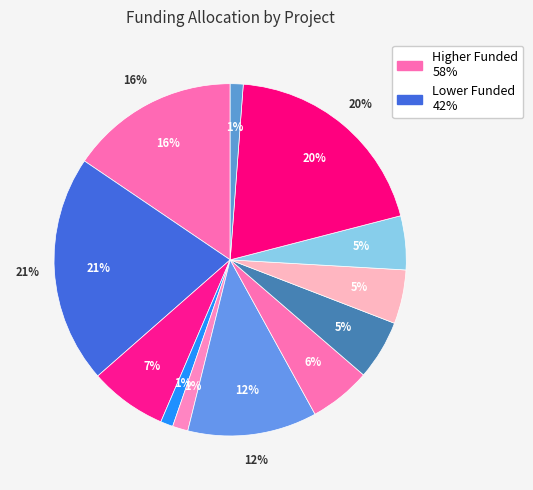

Count the number of slices in the pie.

12